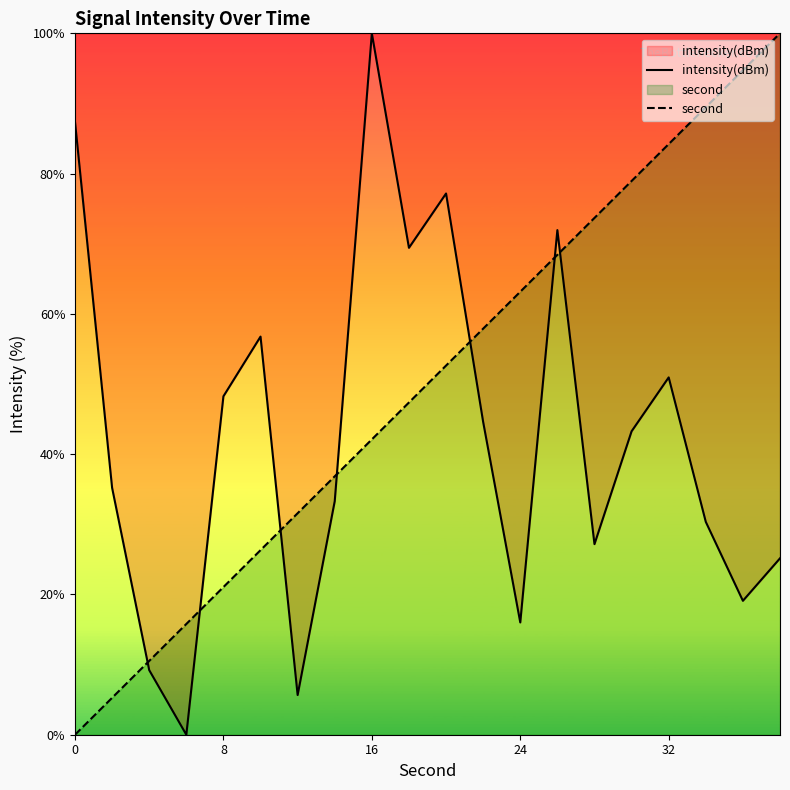

List the series in order of their peak value, highest first.

intensity(dBm), second